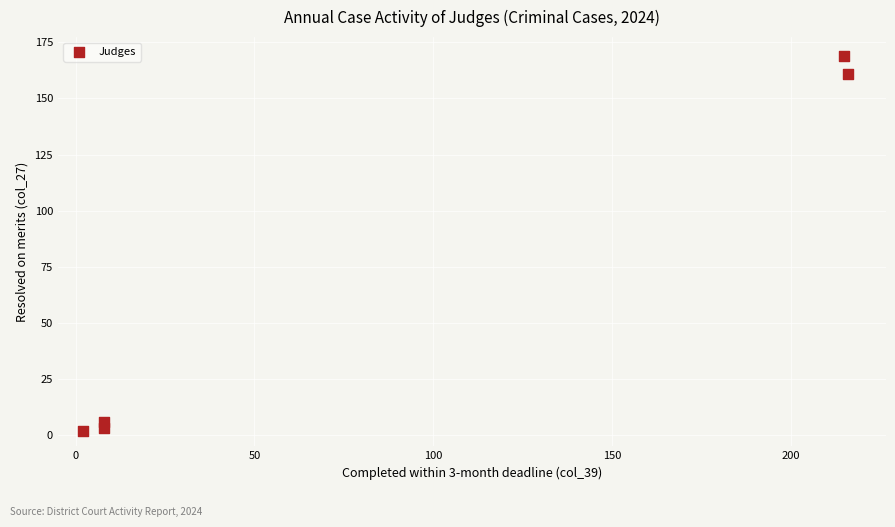

What is the range of Y values (max minus min)?

167